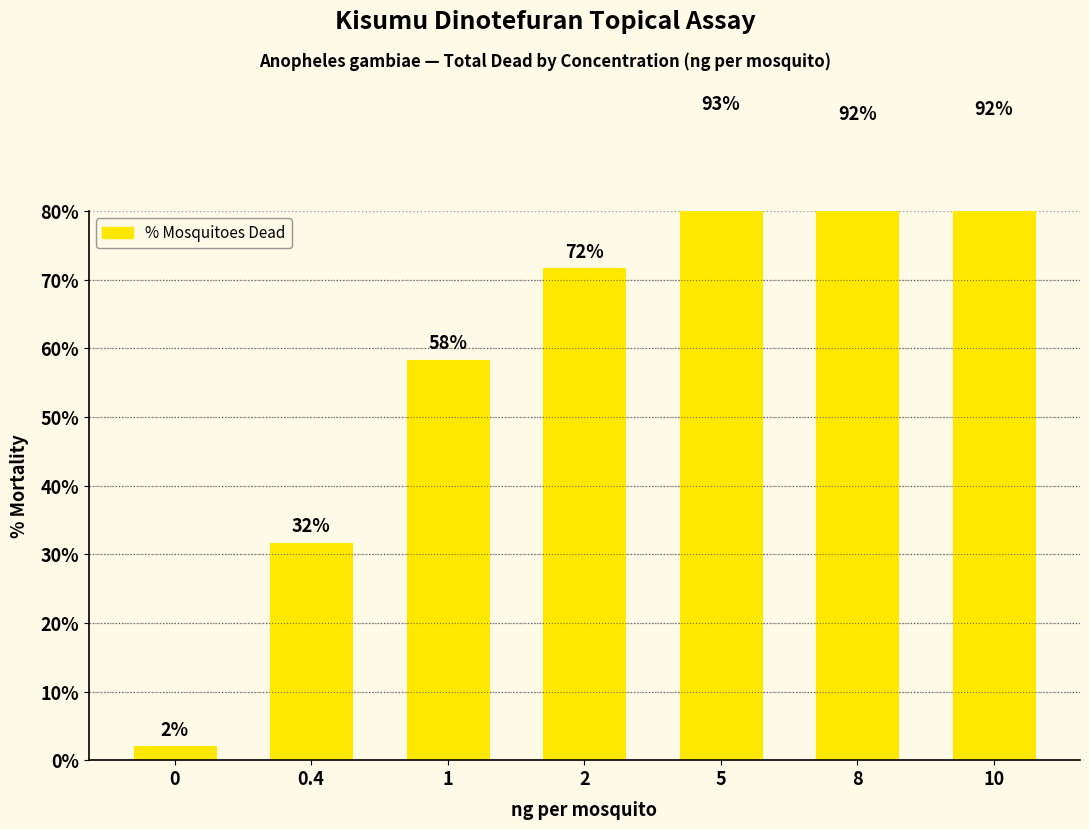

List the labels in order of value, largest first.

5, 10, 8, 2, 1, 0.4, 0